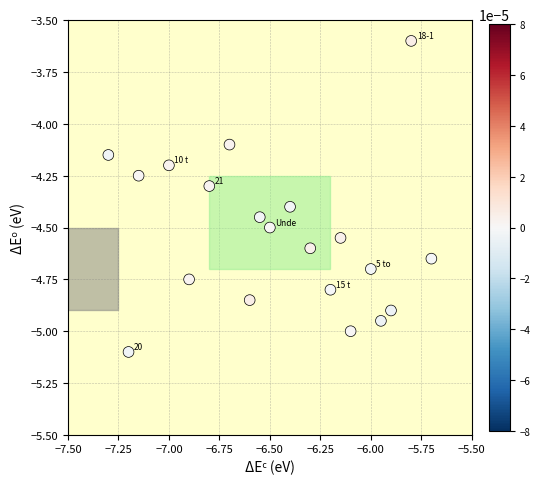

What is the range of Y values (max minus min)?

1.5